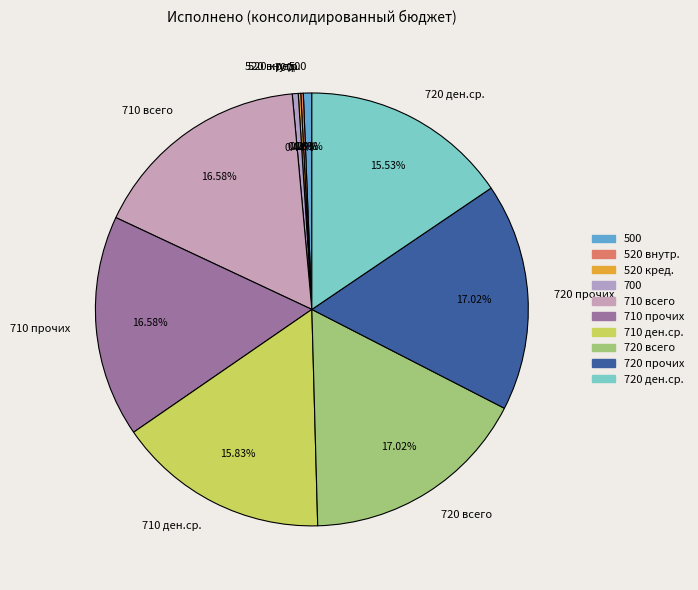

Between 720 прочих and 710 ден.ср., which is larger?

720 прочих